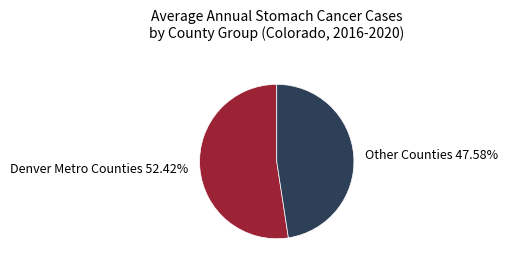

Does any single category account for the majority?

Yes